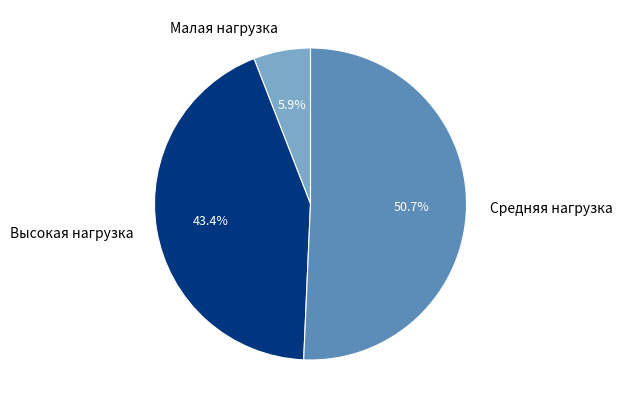

Does any single category account for the majority?

Yes